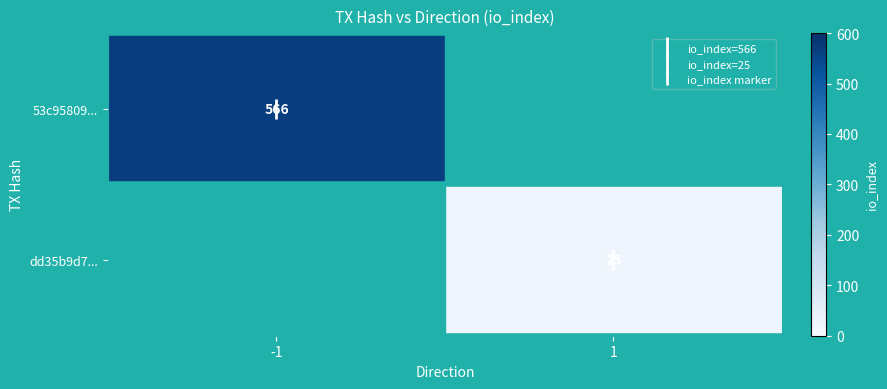

At how many categories does at least one series exceed 71?

1